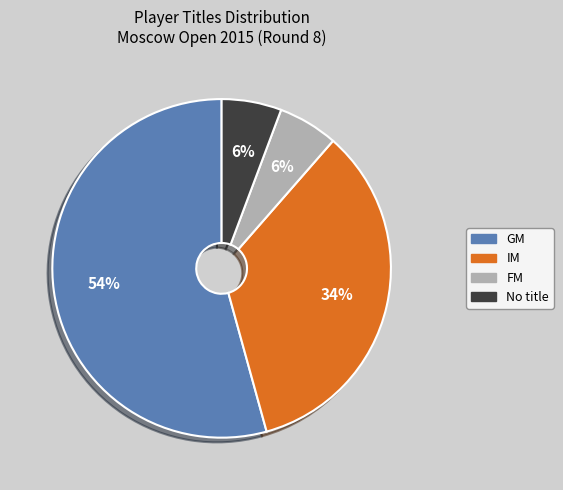

Count the number of slices in the pie.

4